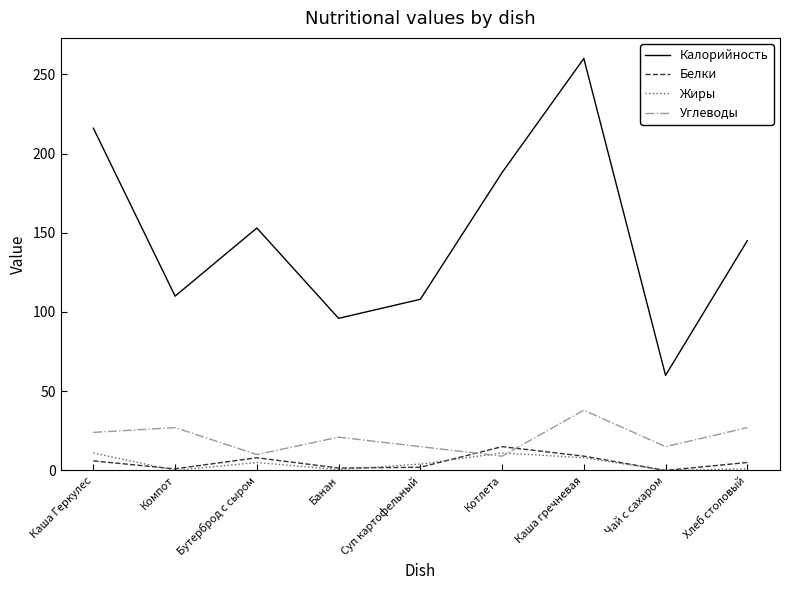

Is the value of Углеводы at Каша Геркулес greater than the value of Калорийность at Котлета?

No